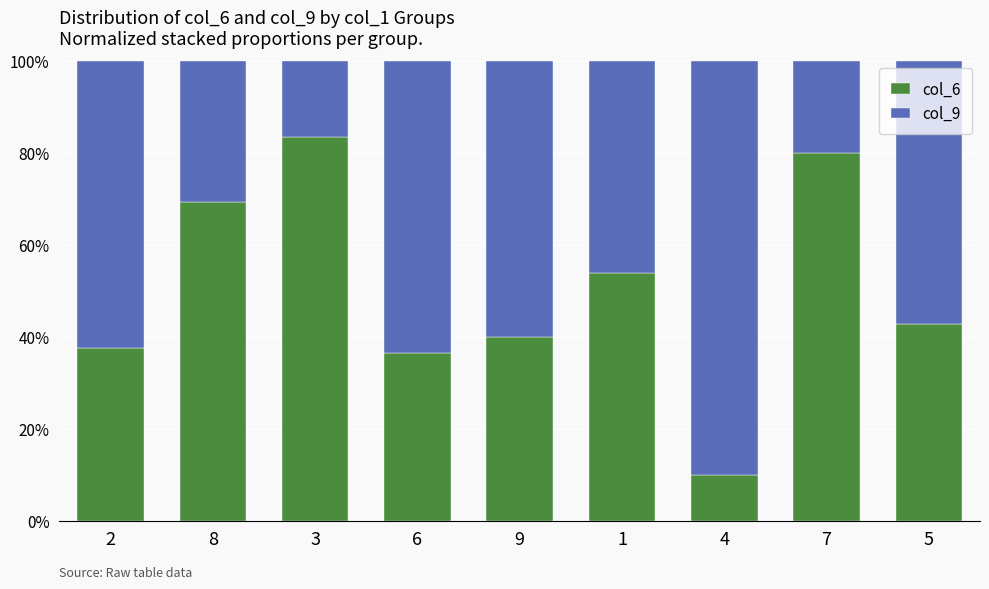

What is the minimum value for col_6?

10.0